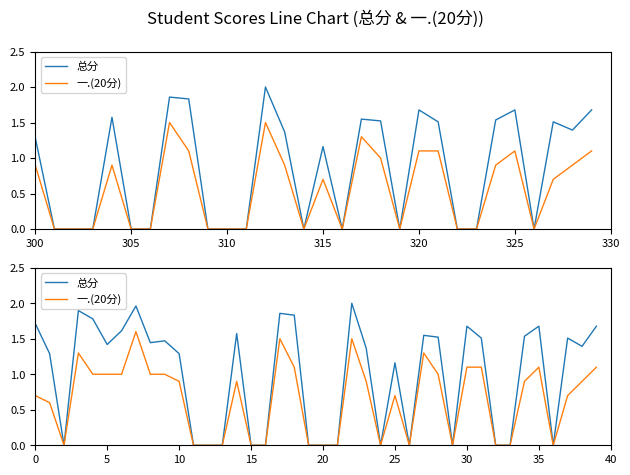

True or false: 一.(20分) has a value of 1.9 at 27.

False